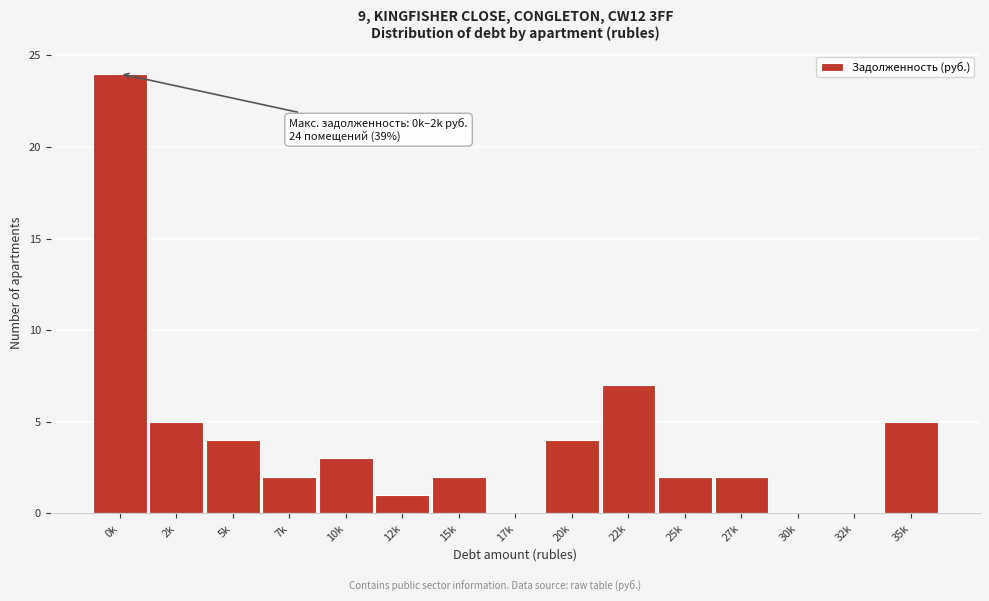

Reading right to left, what are all the values shown in this chart?

35k=5	32k=0	30k=0	27k=2	25k=2	22k=7	20k=4	17k=0	15k=2	12k=1	10k=3	7k=2	5k=4	2k=5	0k=24